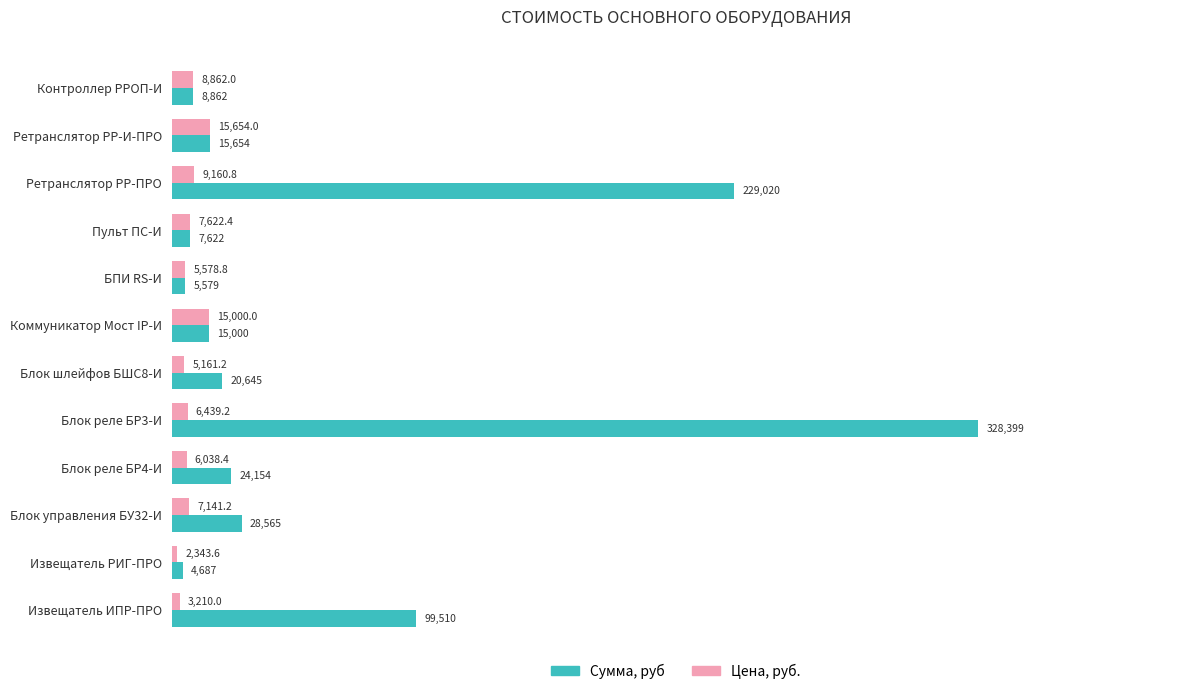

Is it true that Цена, руб. equals 3210.0 at Извещатель ИПР-ПРО?

True